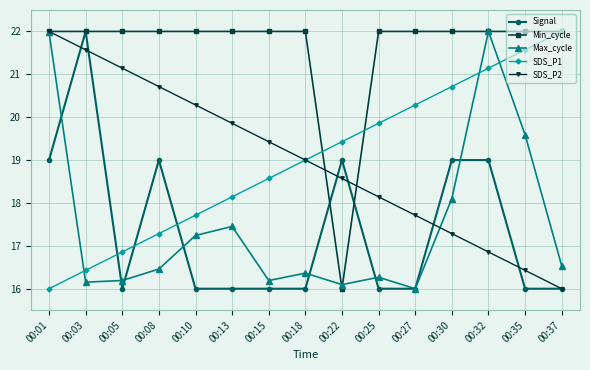

Reading left to right, what are all the values shown in this chart?

Signal: 19.0	22.0	16.0	19.0	16.0	16.0	16.0	16.0	19.0	16.0	16.0	19.0	19.0	16.0	16.0
Min_cycle: 22.0	22.0	22.0	22.0	22.0	22.0	22.0	22.0	16.0	22.0	22.0	22.0	22.0	22.0	22.0
Max_cycle: 22.0	16.2	16.2	16.5	17.2	17.5	16.2	16.4	16.1	16.3	16.0	18.1	22.0	19.6	16.5
SDS_P1: 16.0	16.4	16.9	17.3	17.7	18.1	18.6	19.0	19.4	19.9	20.3	20.7	21.1	21.6	22.0
SDS_P2: 22.0	21.6	21.1	20.7	20.3	19.9	19.4	19.0	18.6	18.1	17.7	17.3	16.9	16.4	16.0